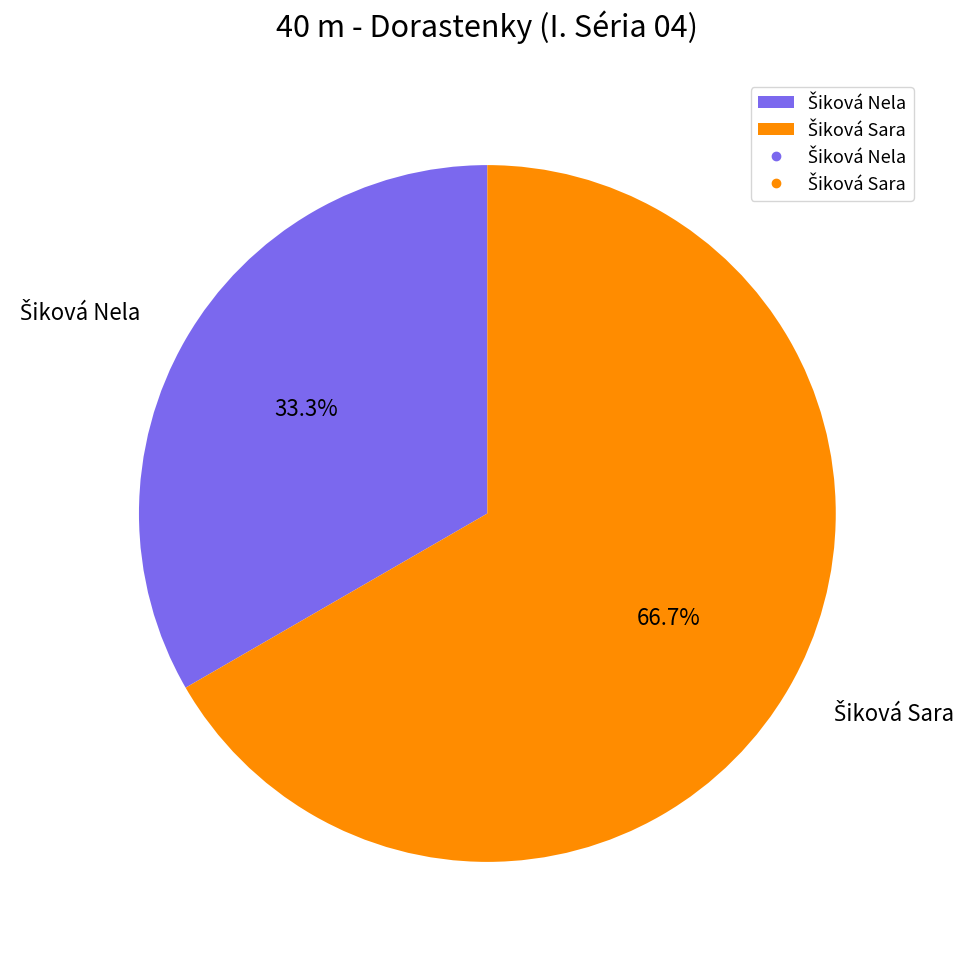

Is there any slice that represents more than half of the pie?

Yes